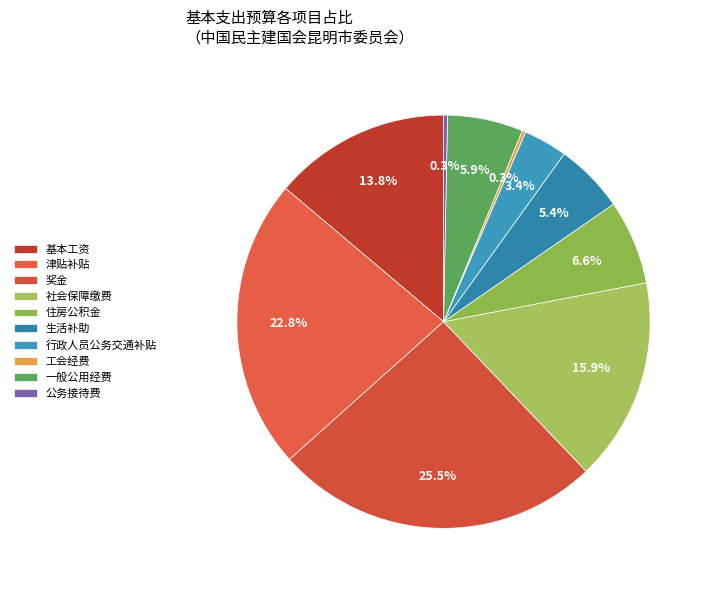

Does 一般公用经费 account for over 50% of the chart?

No